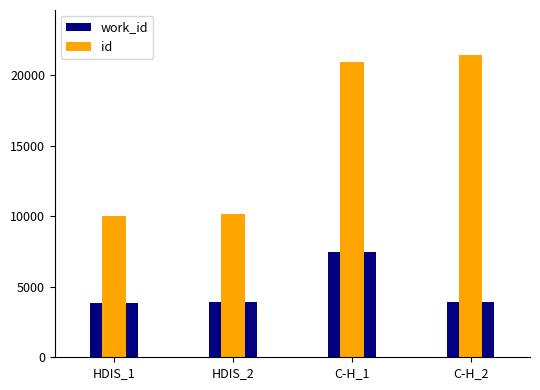

Are the bars grouped side by side (vs. stacked)?

Yes